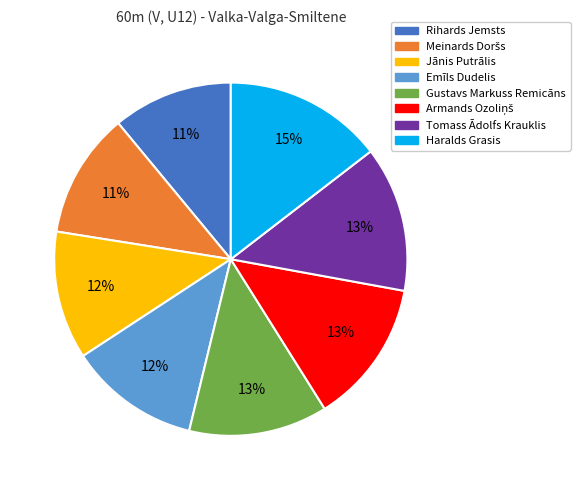

Is it true that Haralds Grasis is 15% of the pie?

True